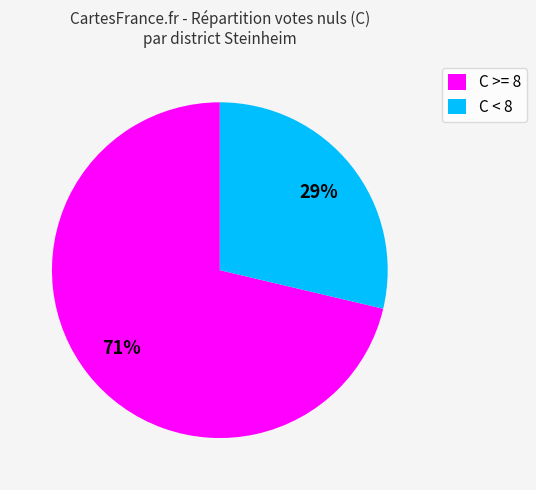

To the nearest percent, what is the average slice percentage?

50%